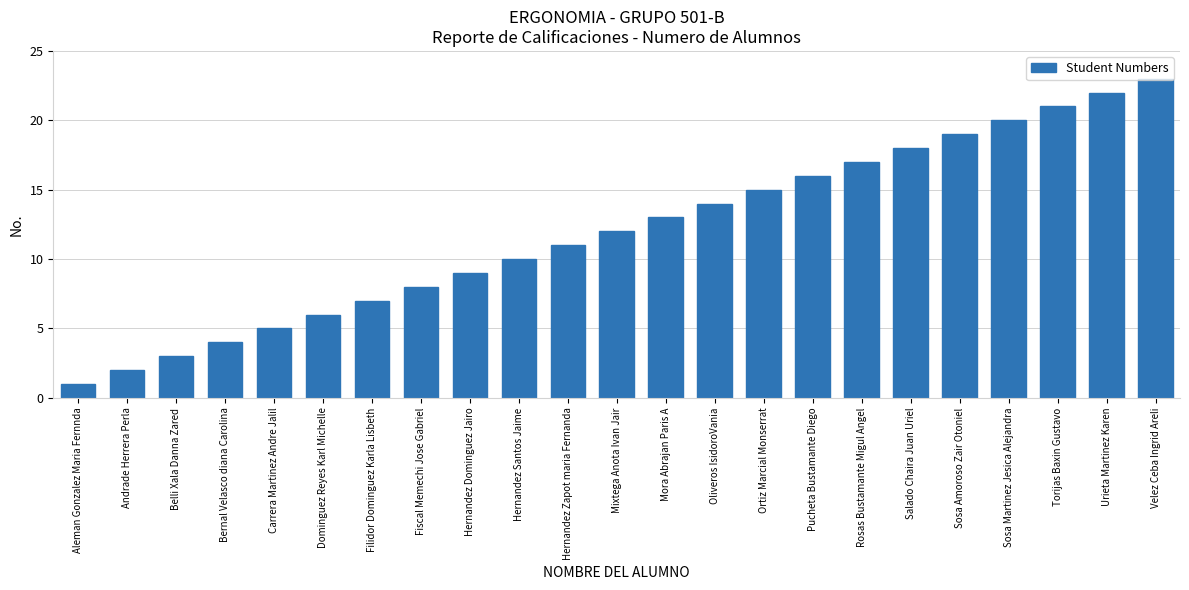

What is the difference between the values at Andrade Herrera Perla and Sosa Amoroso Zair Otoniel?

17